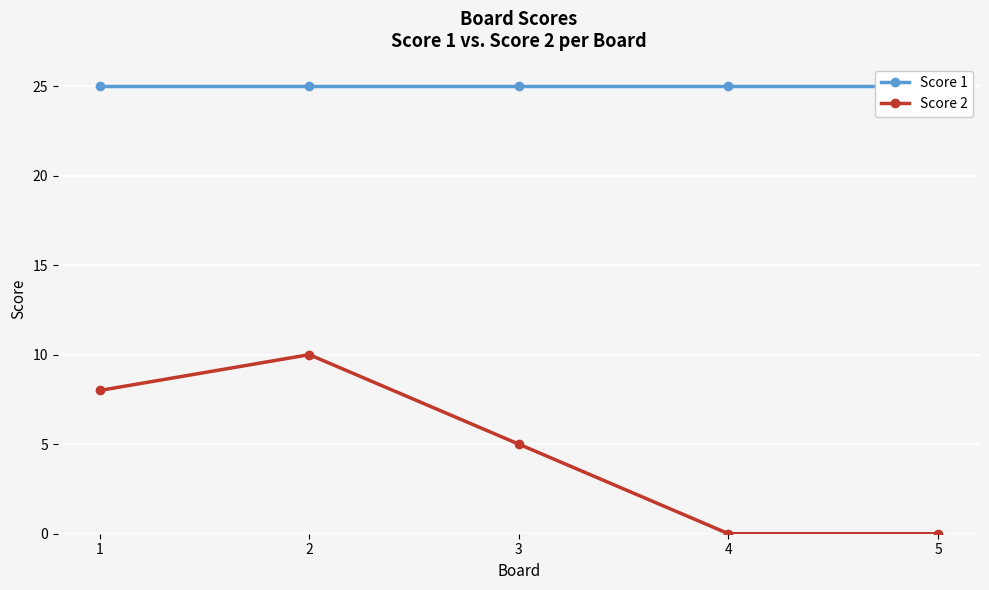

Rank the series by their maximum value, from lowest to highest.

Score 2, Score 1